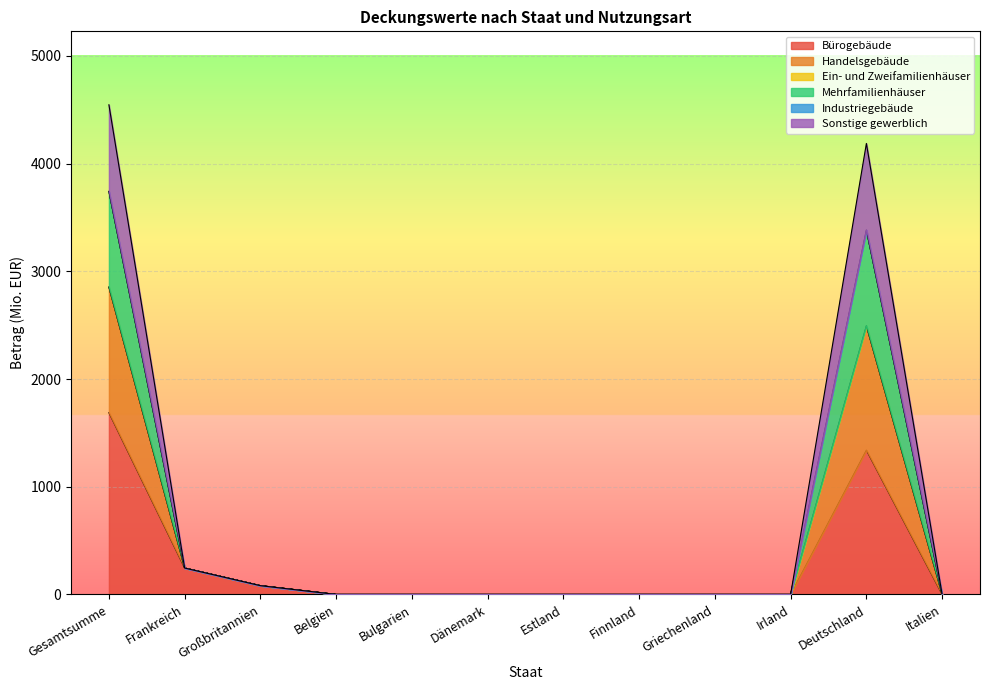

Which category has the highest value in the Bürogebäude series?

Gesamtsumme